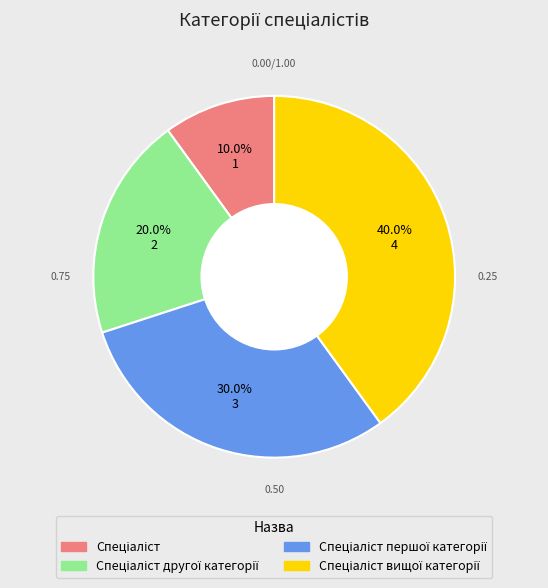

Is there any slice that represents more than half of the pie?

No